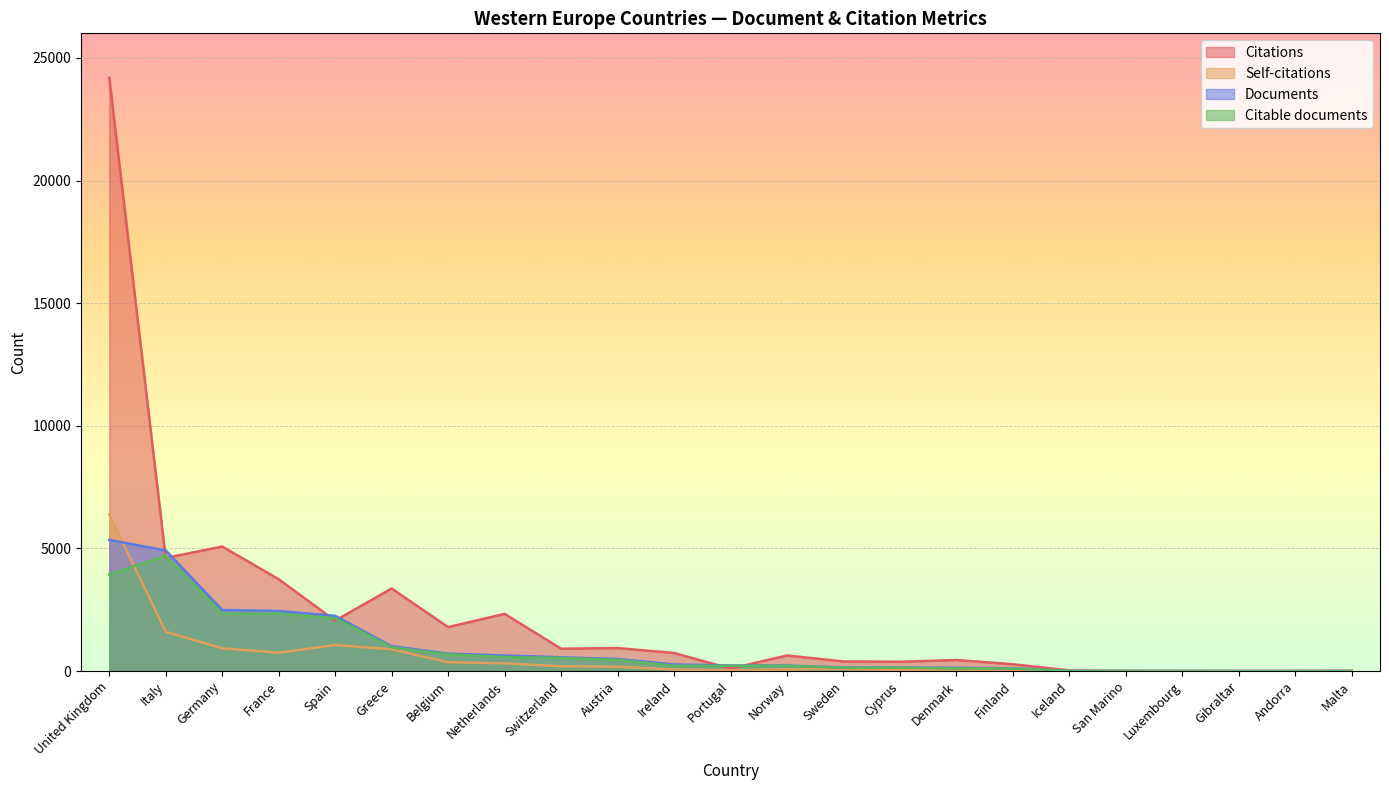

Reading right to left, list all the values displayed in this chart.

Citations: 13	3	0	0	1	30	278	452	380	393	636	100	737	940	912	2334	1793	3367	2056	3745	5079	4611	24188
Self-citations: 5	1	0	0	0	1	19	66	45	87	68	32	62	178	198	316	361	889	1062	749	929	1602	6382
Documents: 1	1	1	4	6	7	114	132	143	145	227	228	270	493	562	636	711	1015	2252	2451	2491	4917	5347
Citable documents: 1	1	1	4	6	7	104	109	137	141	217	216	216	459	535	574	683	970	2156	2346	2346	4706	3940